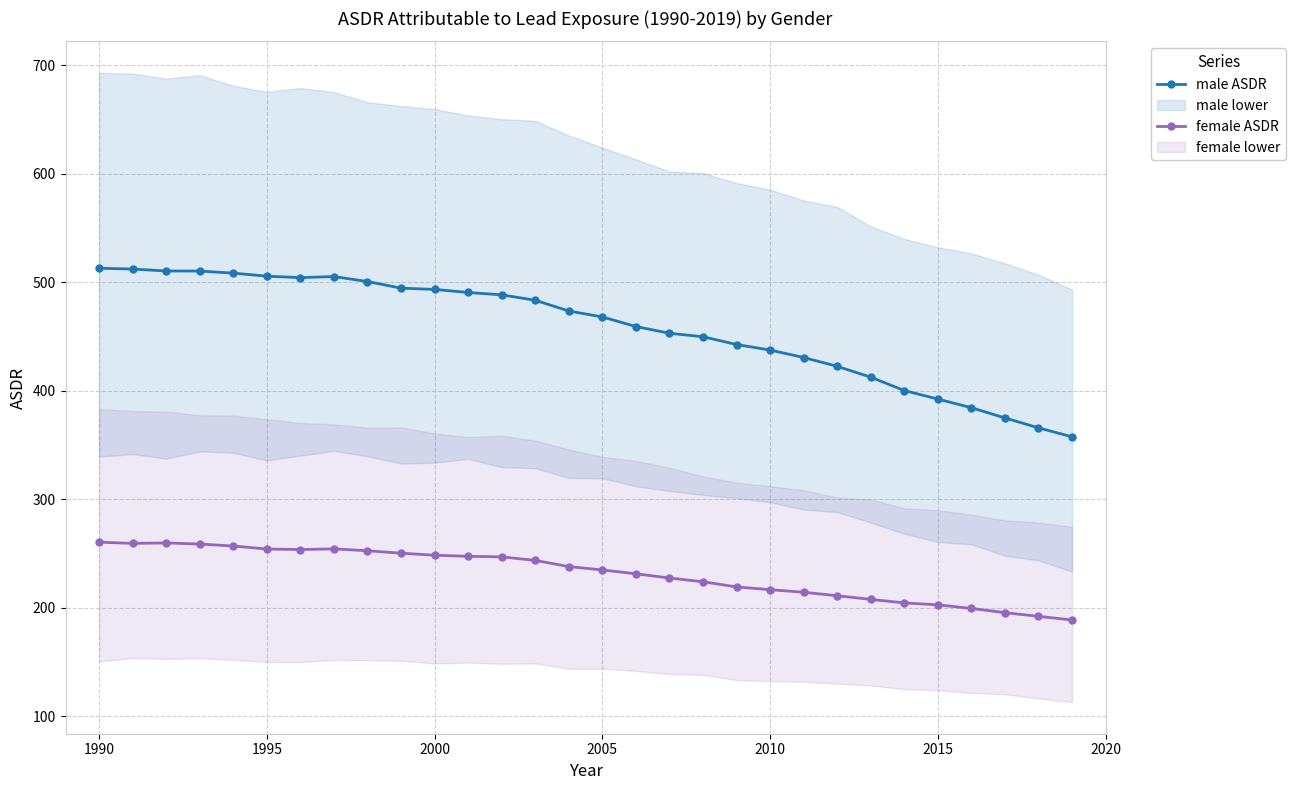

True or false: female ASDR and male ASDR cross at least once.

False